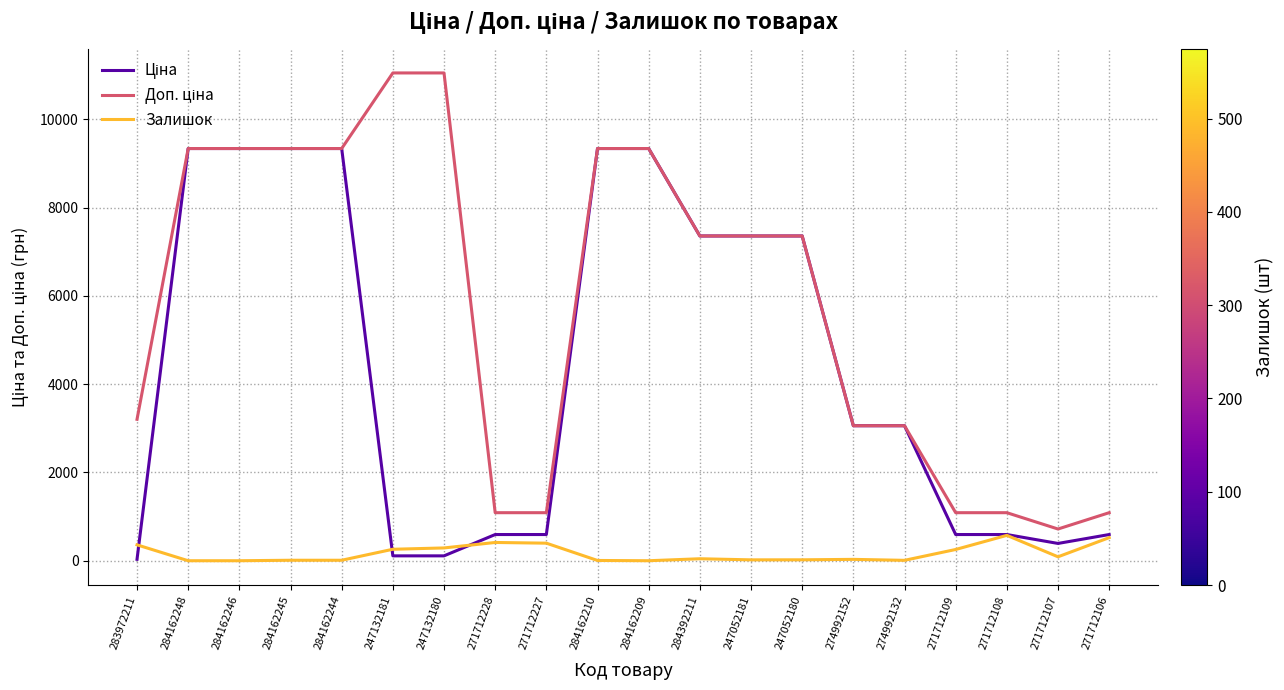

What is the greatest value displayed?

11055.0